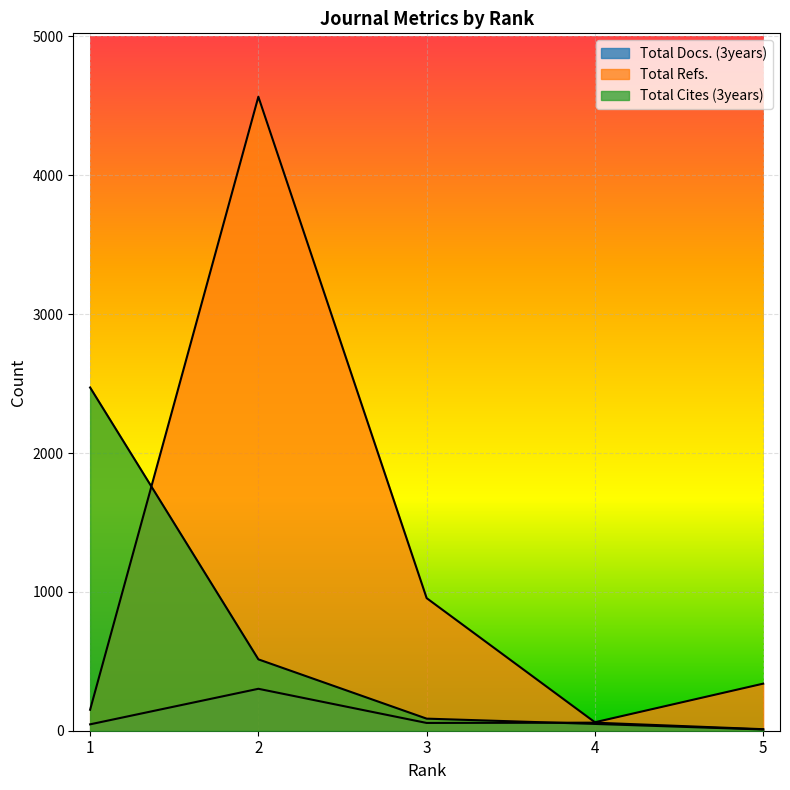

Rank the series by their maximum value, from lowest to highest.

Total Docs. (3years), Total Cites (3years), Total Refs.